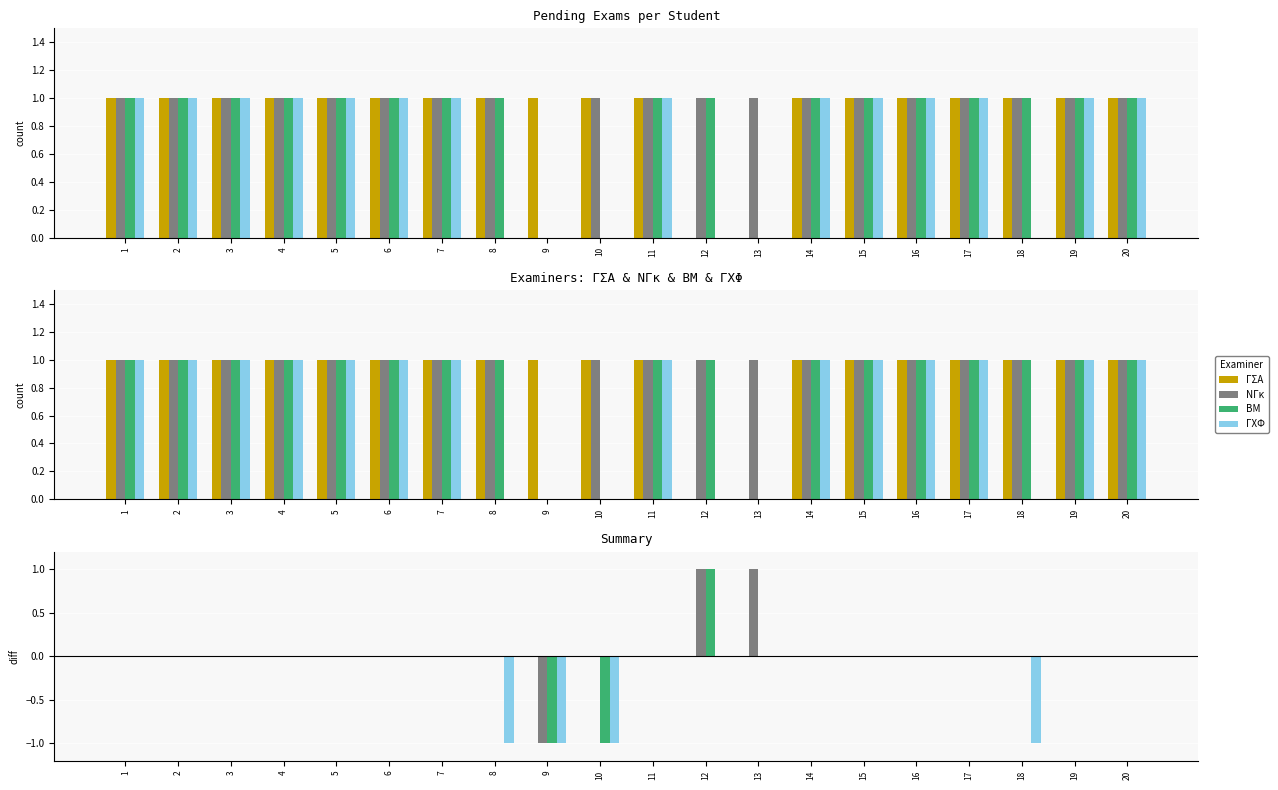

Is the value of ΝΓκ at 8 greater than the value of ΓΣΑ at 3?

No